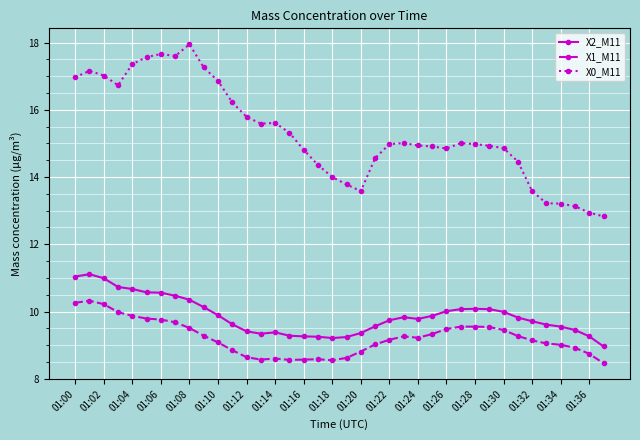

Which series has the widest spread of values?

X0_M11